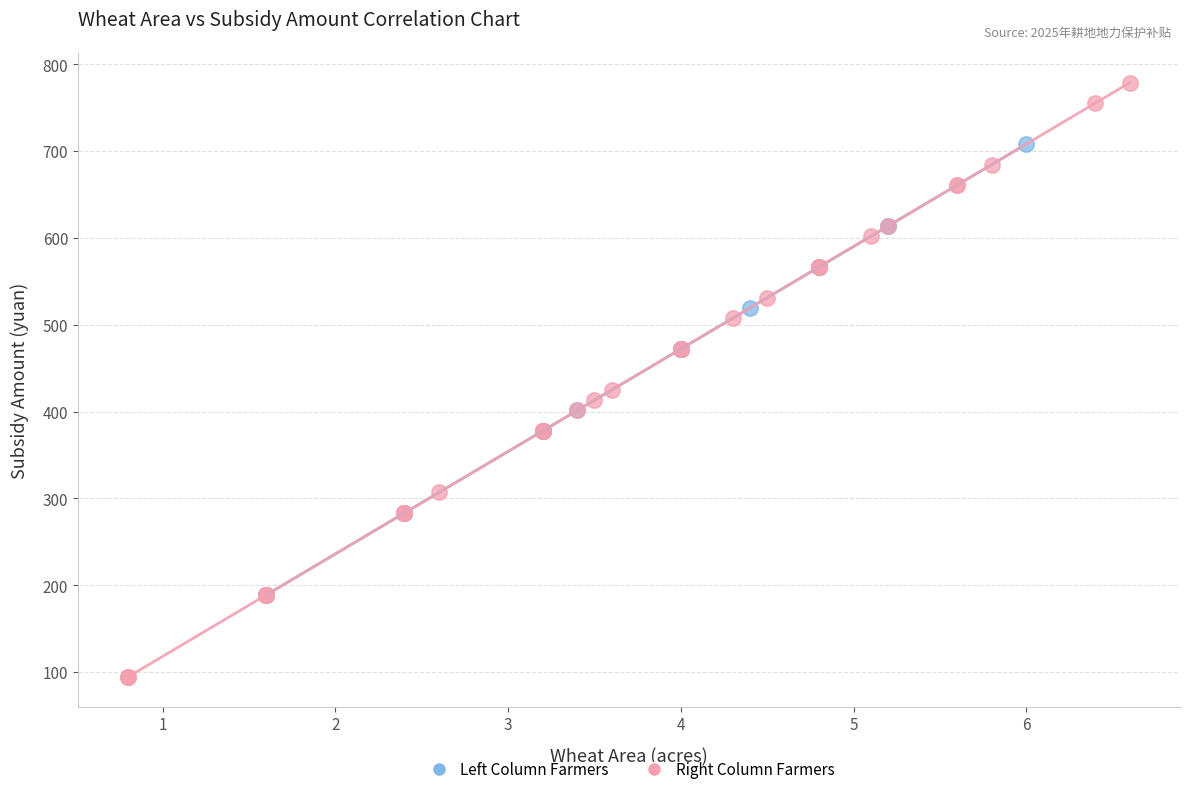

Which series contains the lowest Y value?

Right Column Farmers